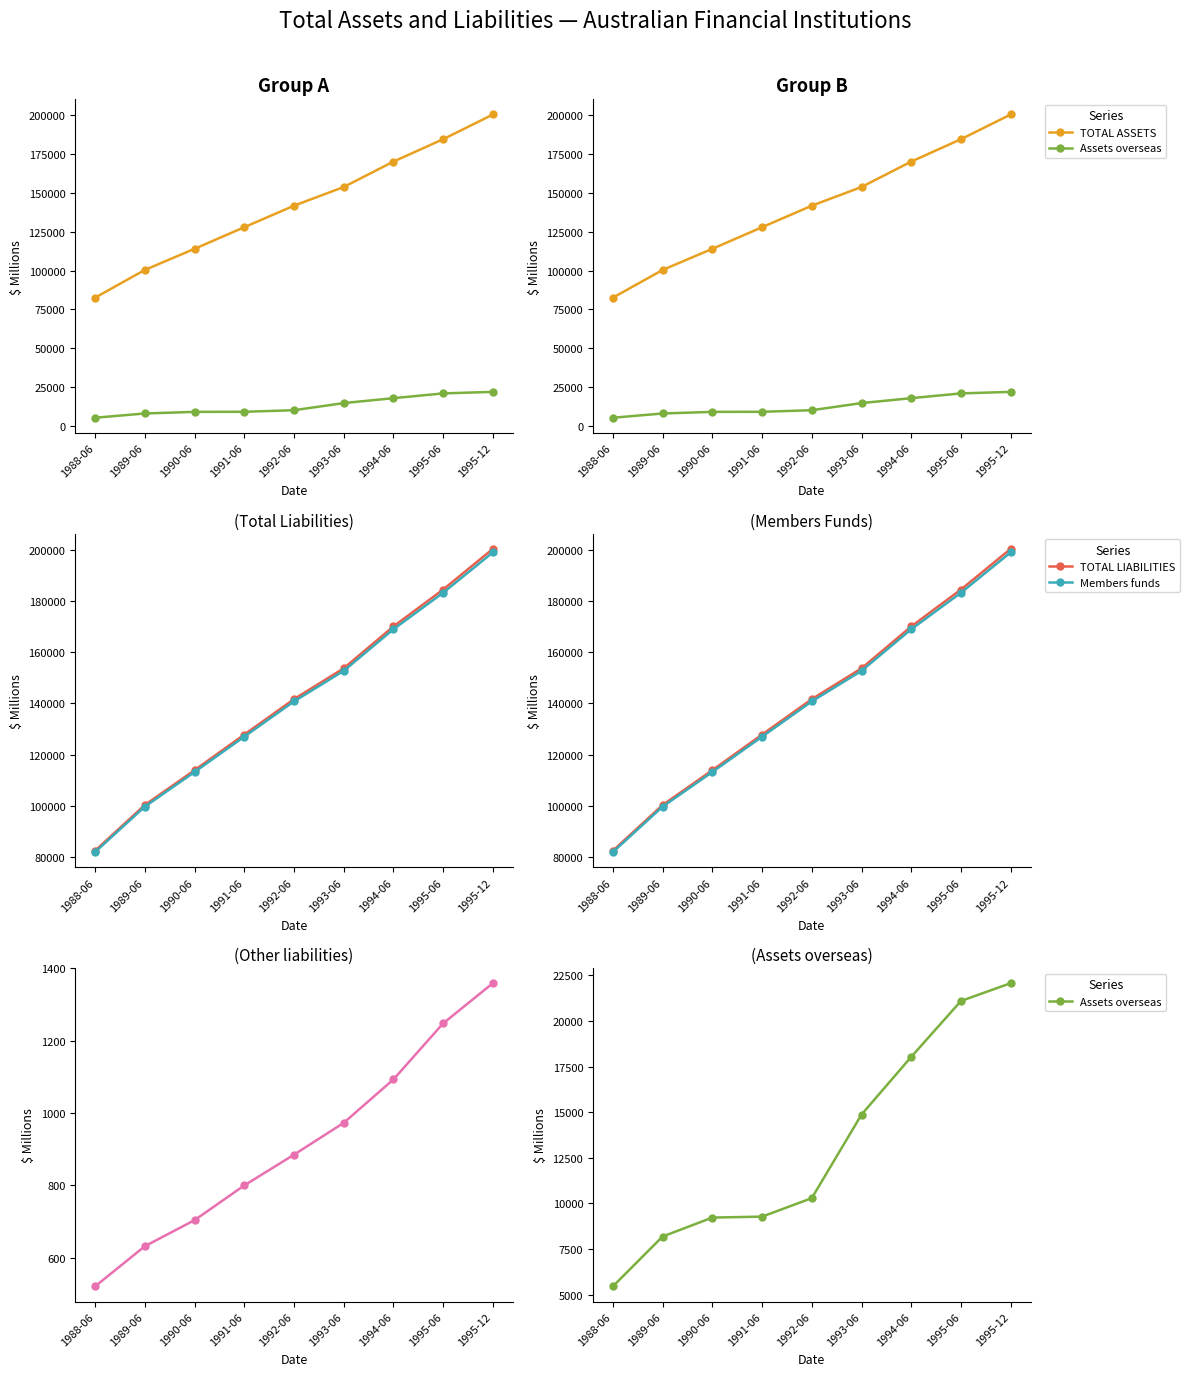

List the series in order of their peak value, highest first.

TOTAL ASSETS, TOTAL LIABILITIES, Members funds, Assets overseas, Other liabilities